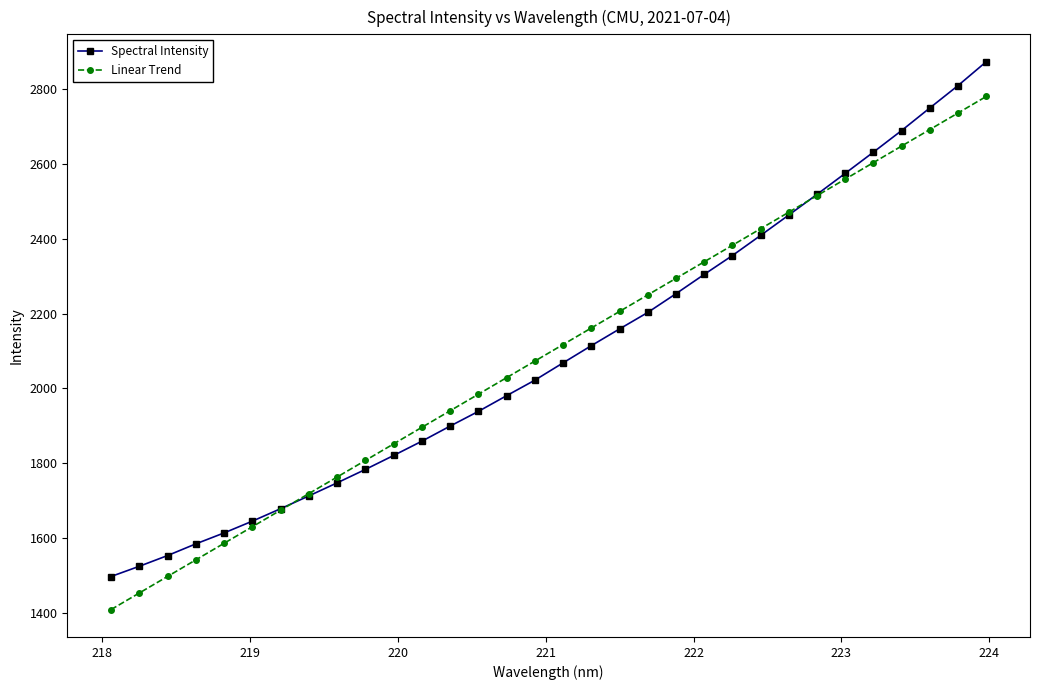

Count the number of data series in this chart.

2